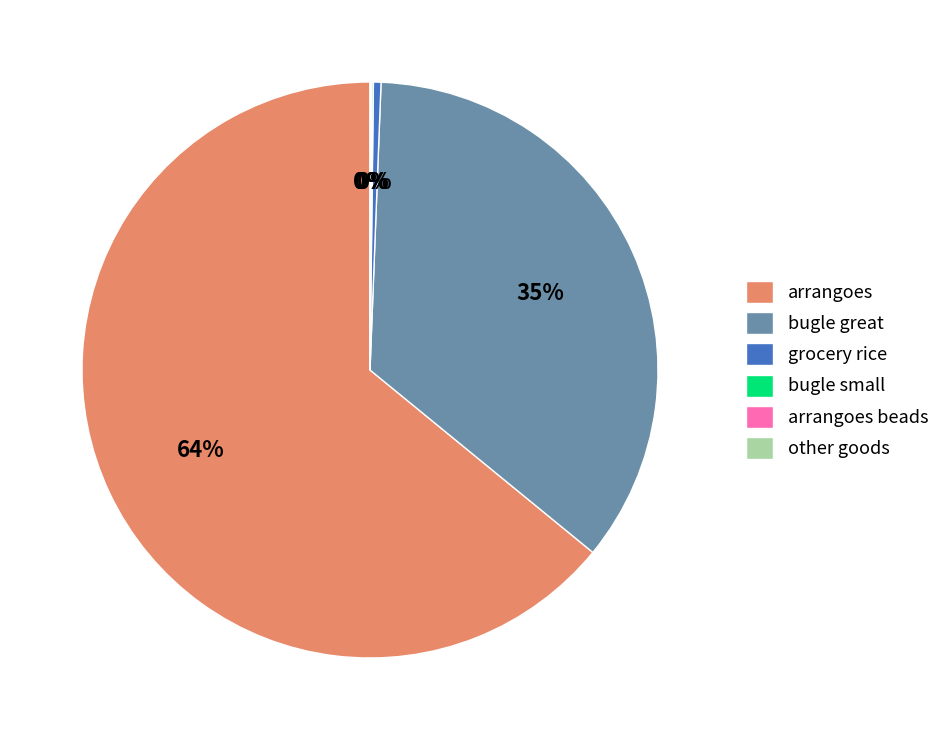

Between bugle great and grocery rice, which is larger?

bugle great